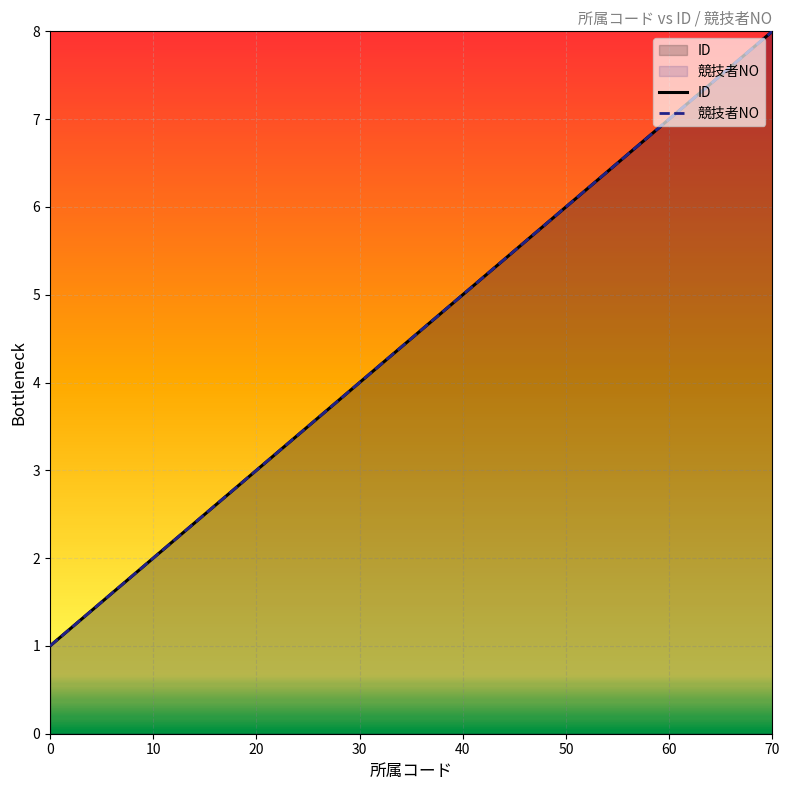

Does the chart display data point markers on the line(s)?

No